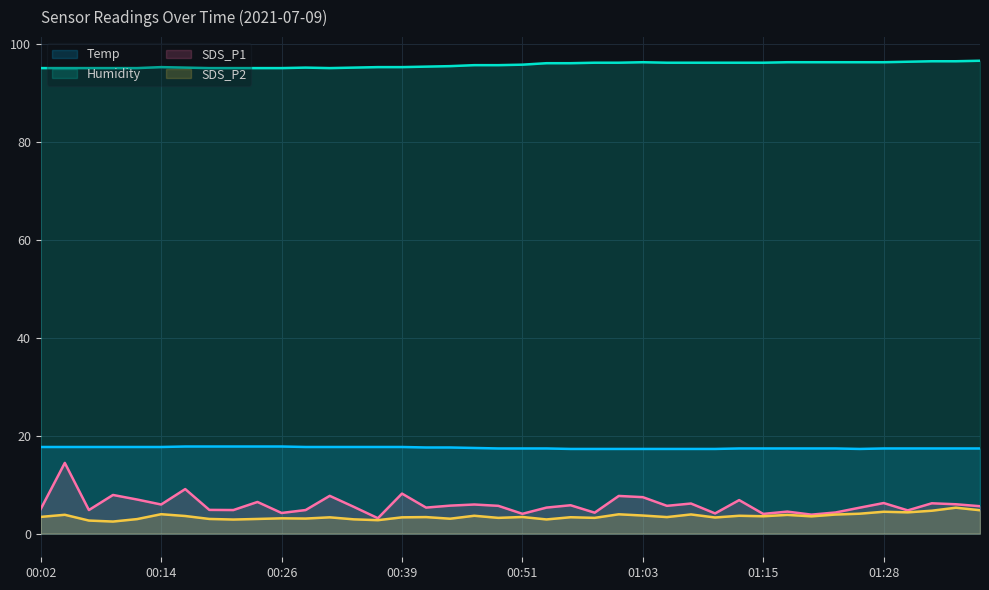

At how many categories does at least one series exceed 31?

40